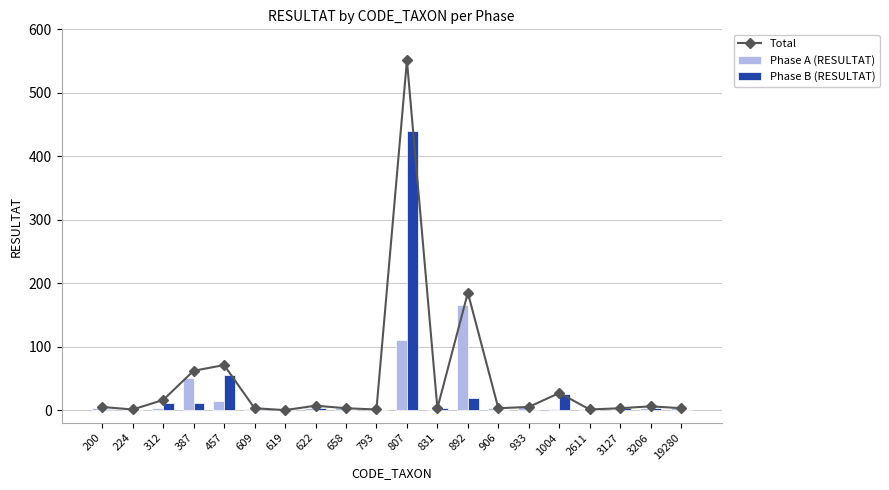

Which label corresponds to the largest value in the chart?

807